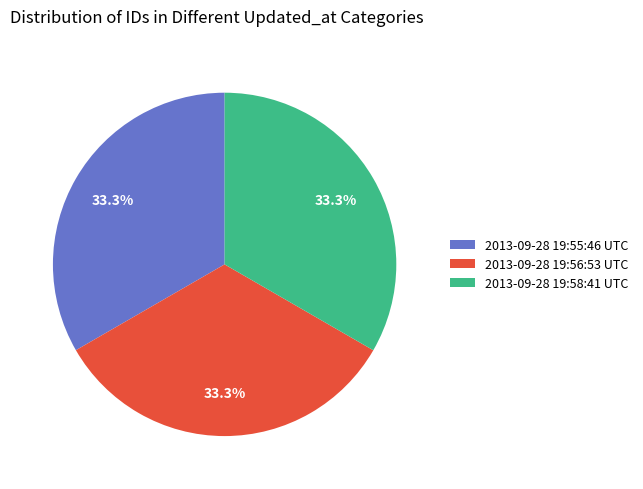

The 2013-09-28 19:55:46 UTC slice represents 33% of the pie. True or false?

True